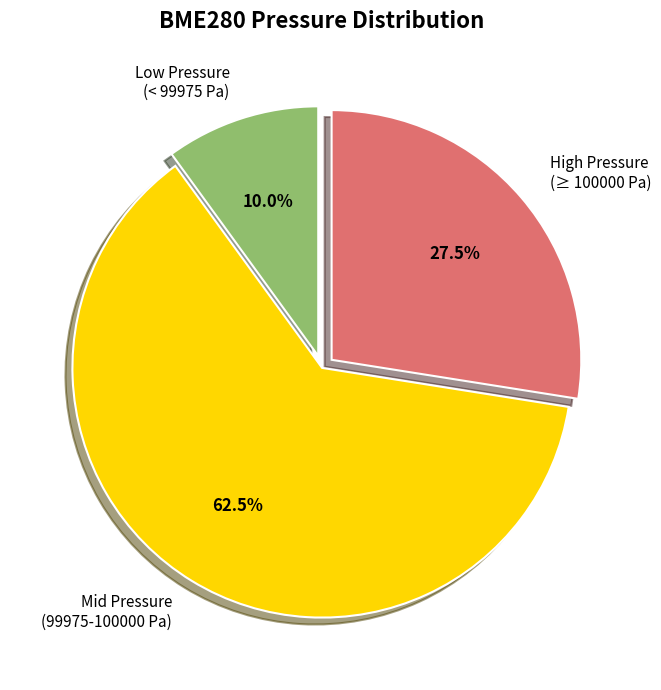

How many segments does this pie chart have?

3